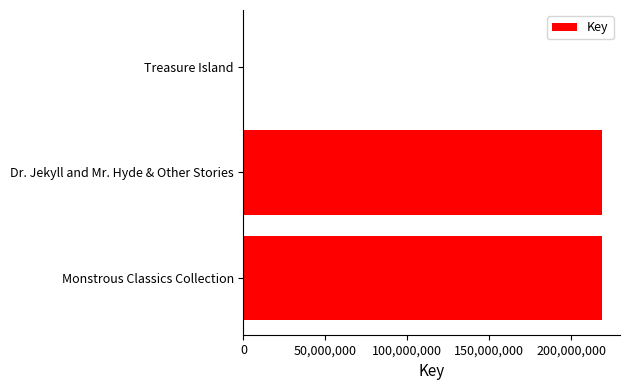

What is the maximum value shown in the chart?

218950125